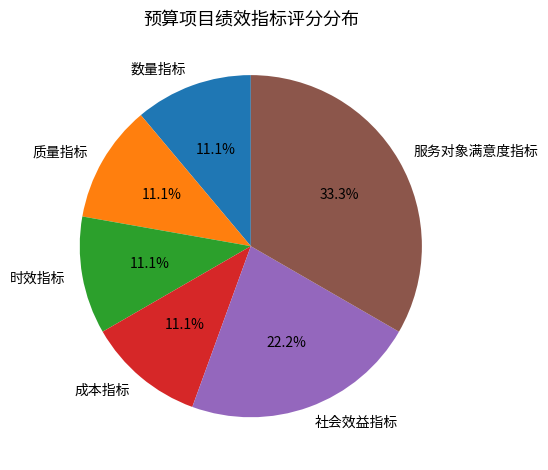

Which category has the biggest portion of the pie?

服务对象满意度指标